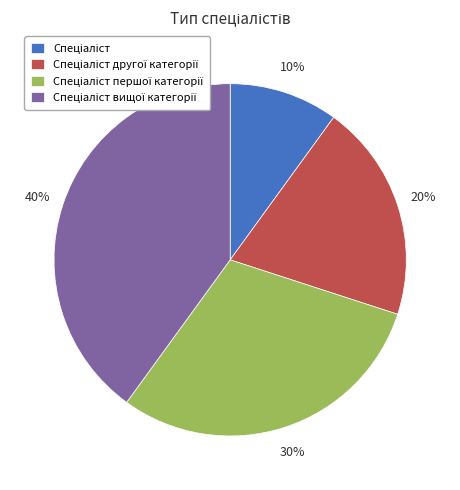

Is there any slice that represents more than half of the pie?

No